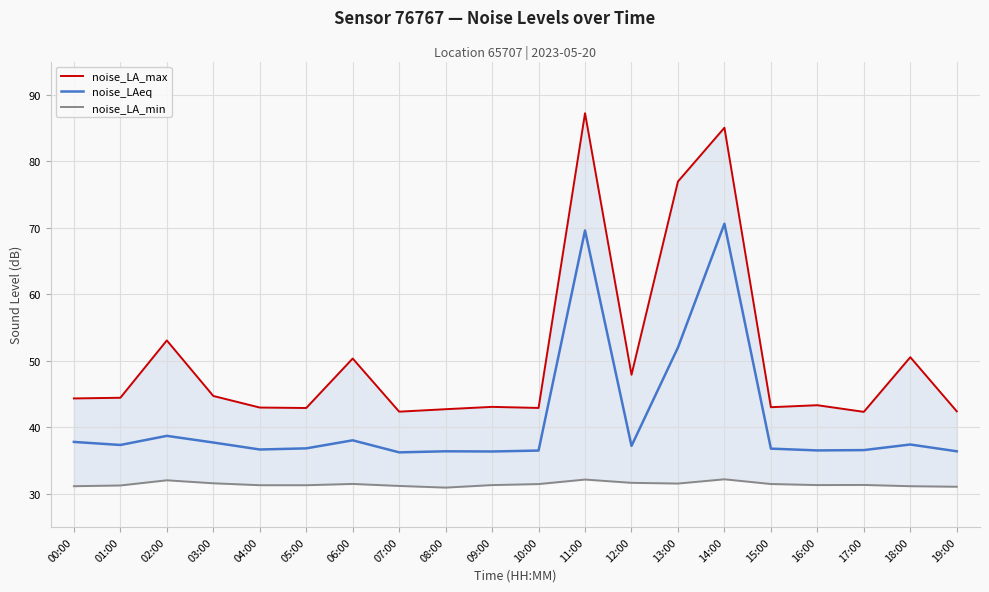

What value does the noise_LA_max series have at 01:00?

44.4